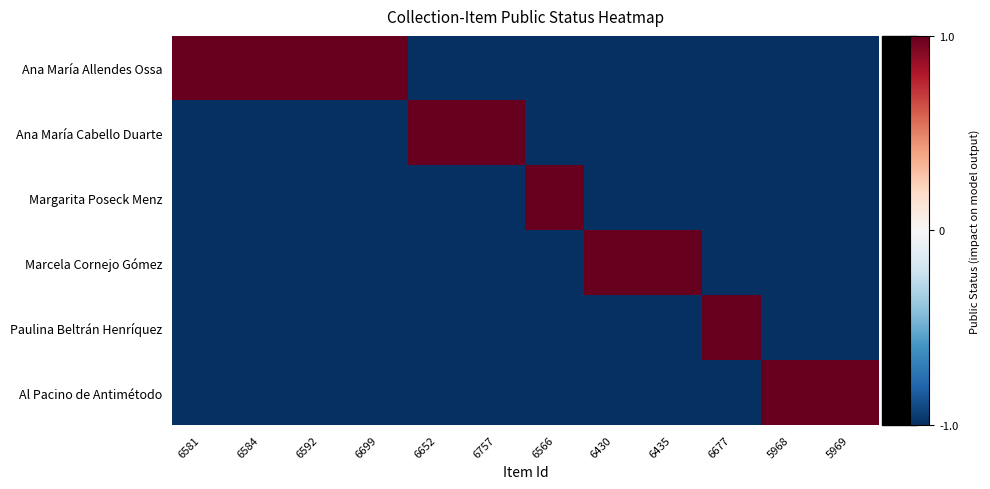

Between 6430 and 6592, which is larger?

6592